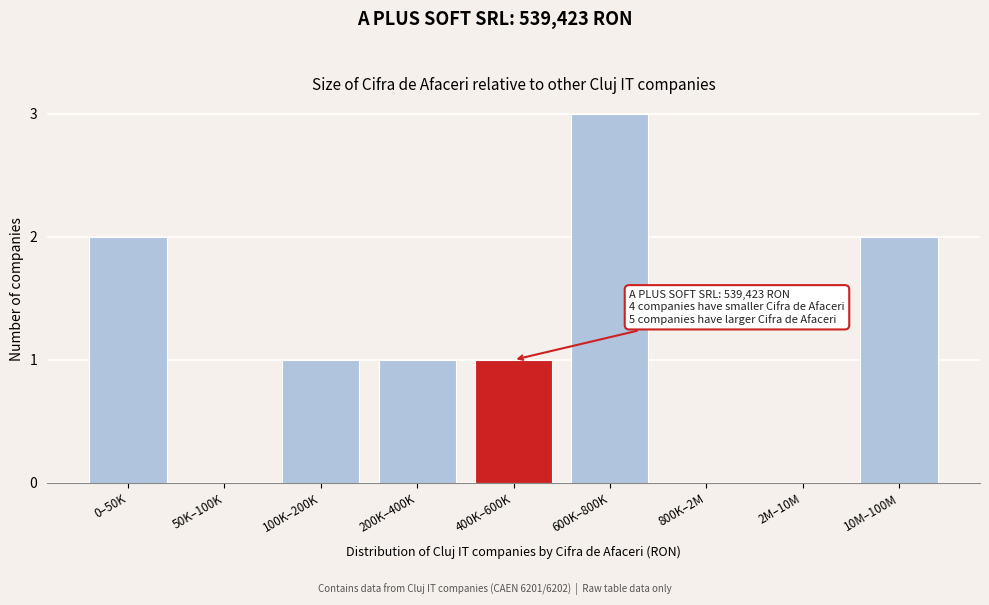

Reading left to right, list all the values displayed in this chart.

0–50K=2	50K–100K=0	100K–200K=1	200K–400K=1	400K–600K=1	600K–800K=3	800K–2M=0	2M–10M=0	10M–100M=2